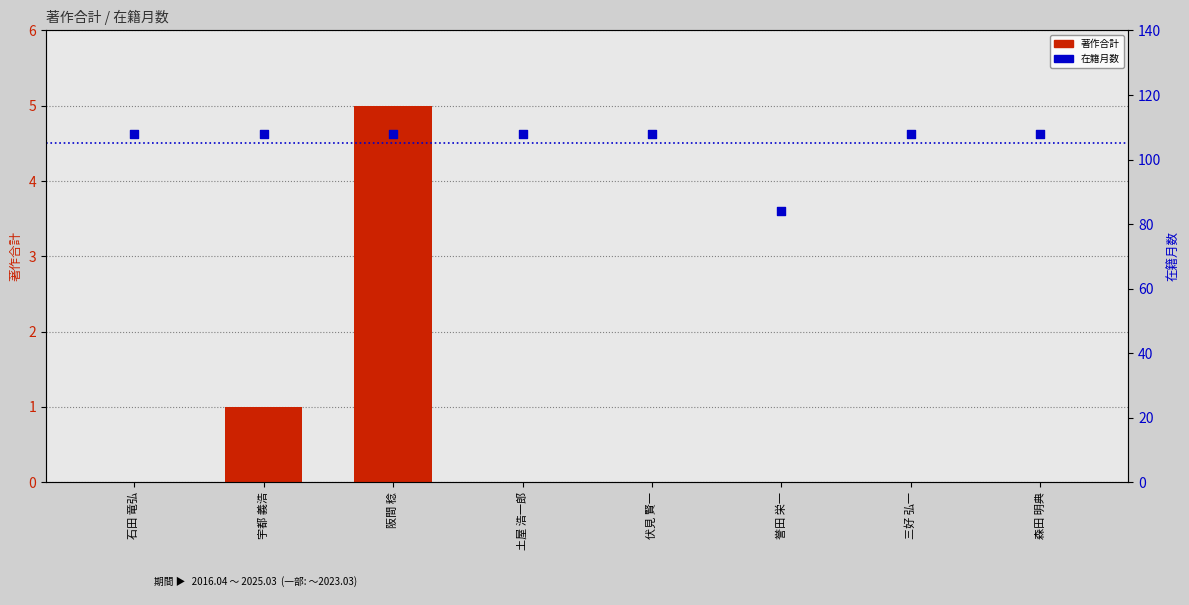

At how many categories does at least one series exceed 12?

8